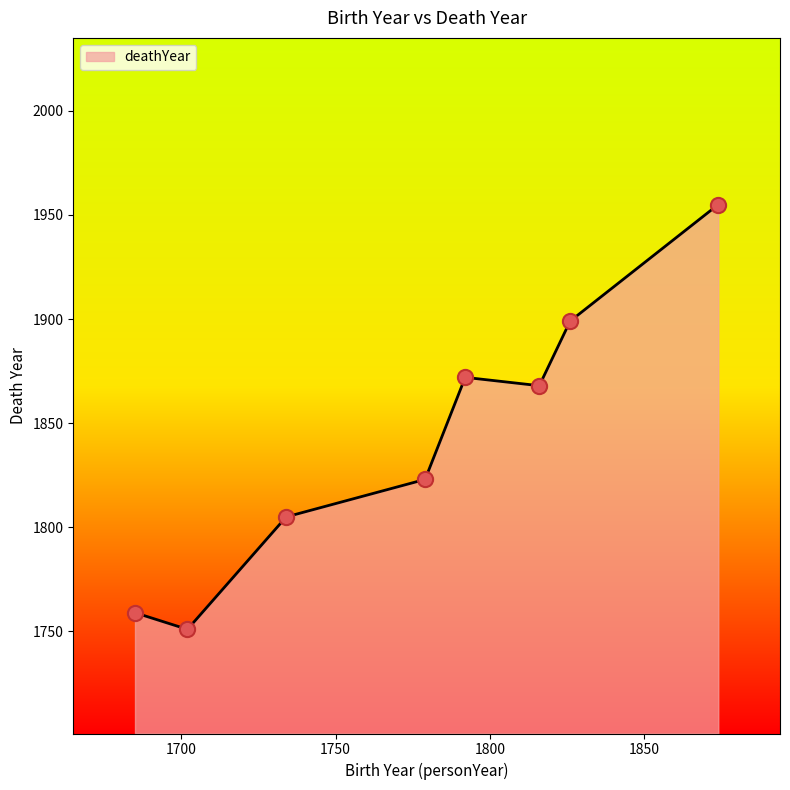

What is the difference between the maximum and minimum values?

204